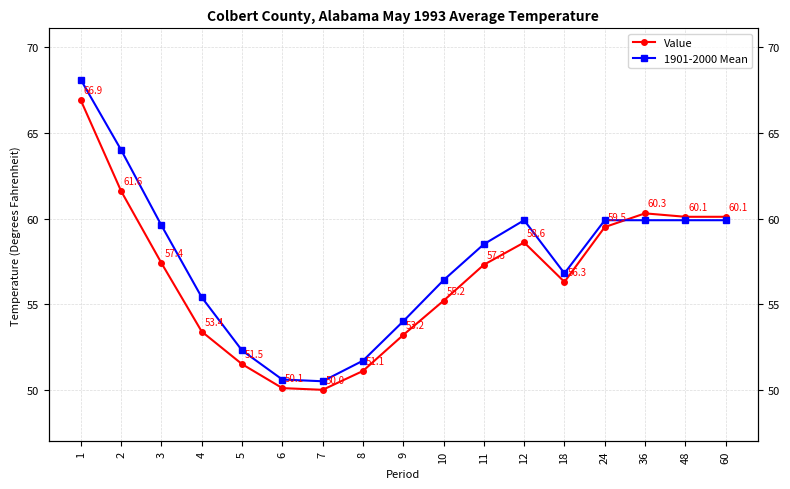

At 2, list the series in order from largest to smallest.

1901-2000 Mean, Value